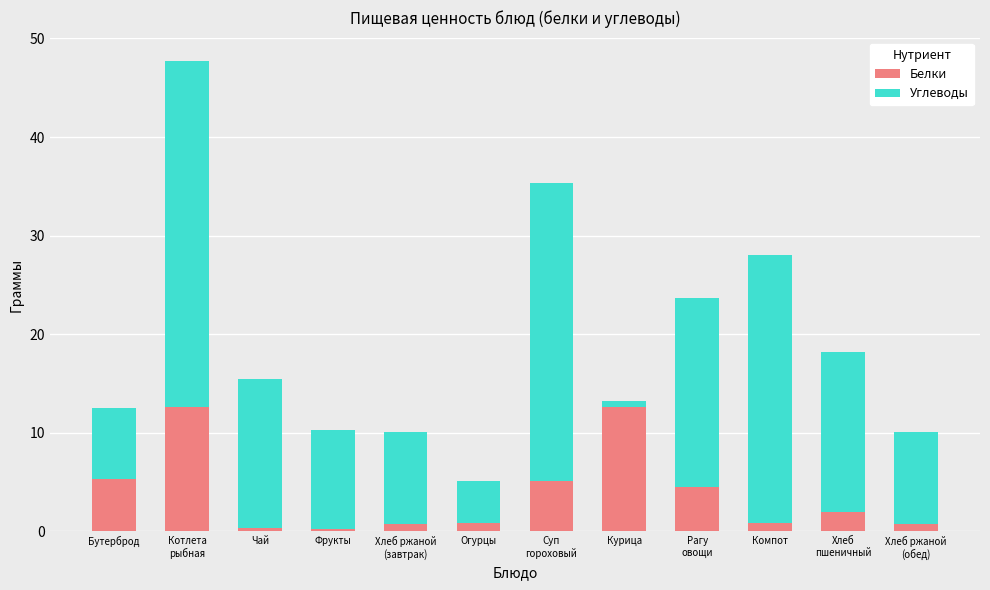

What is the difference between the maximum and minimum values in the Белки series?

12.4